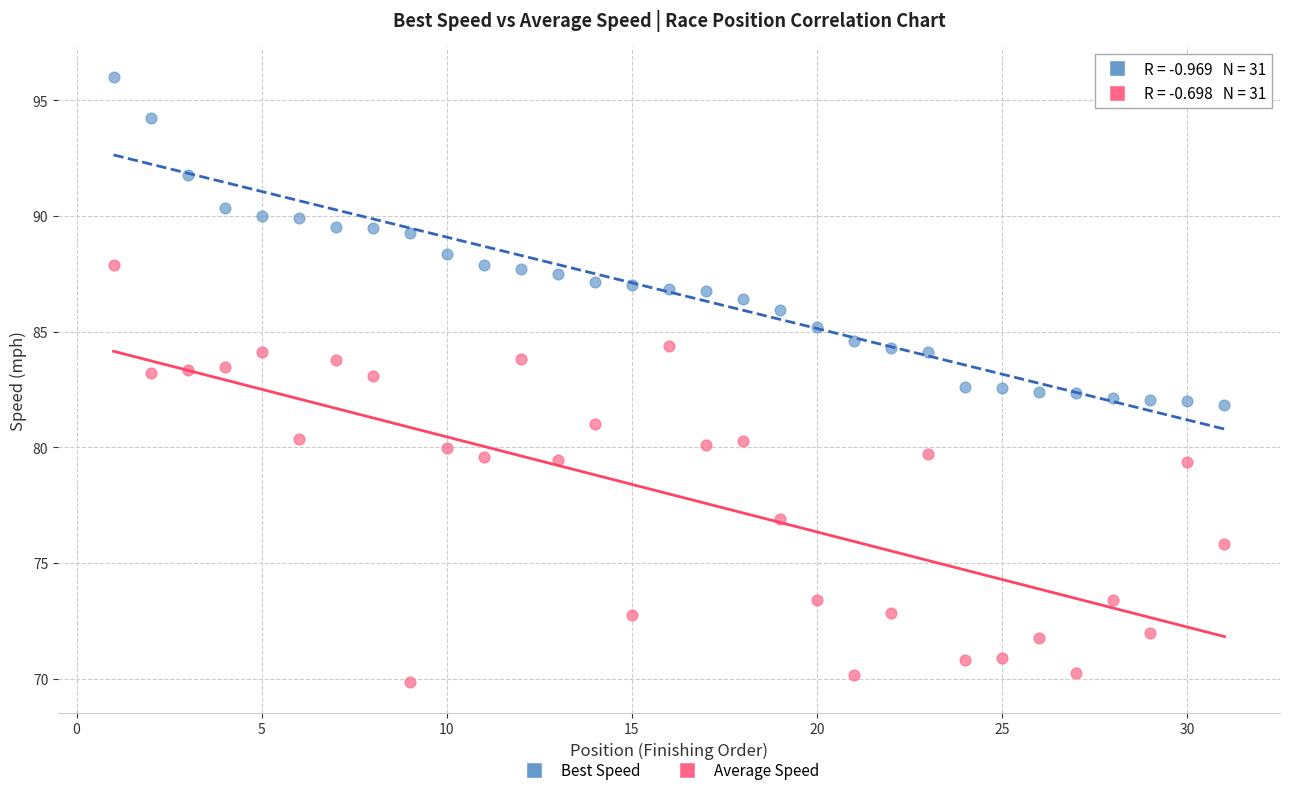

Which series reaches the maximum Y coordinate?

Best Speed